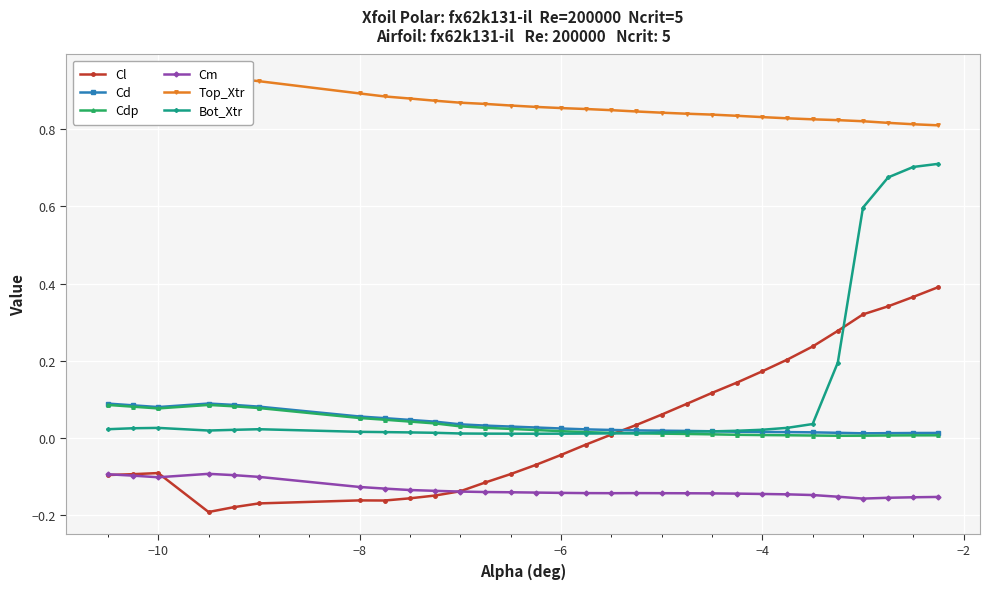

True or false: Bot_Xtr and Cm intersect in this chart.

False